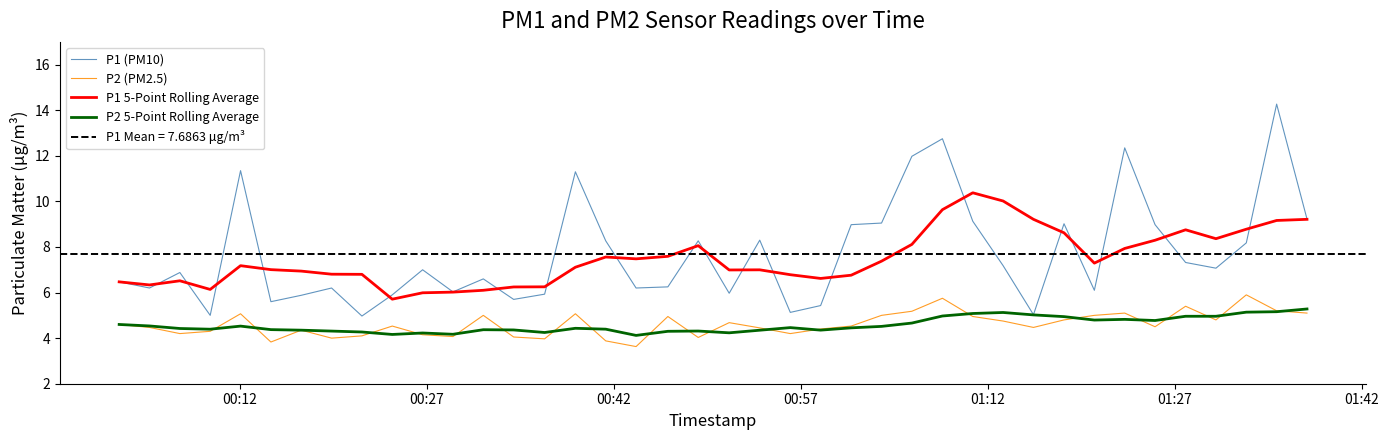

What is the minimum value for P1 (PM10)?

5.0